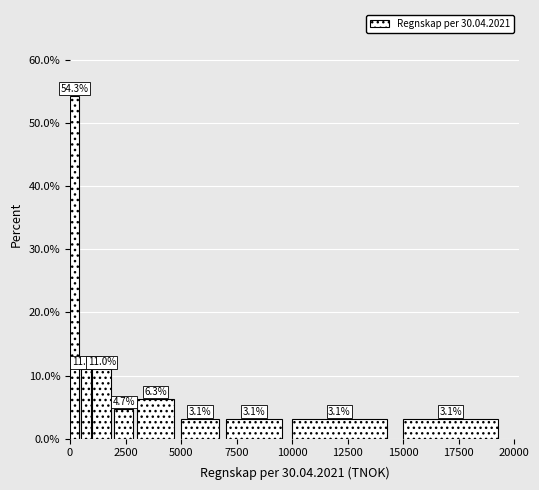

Read against the x-axis, roughly where is the centre of the tallest bar?

0